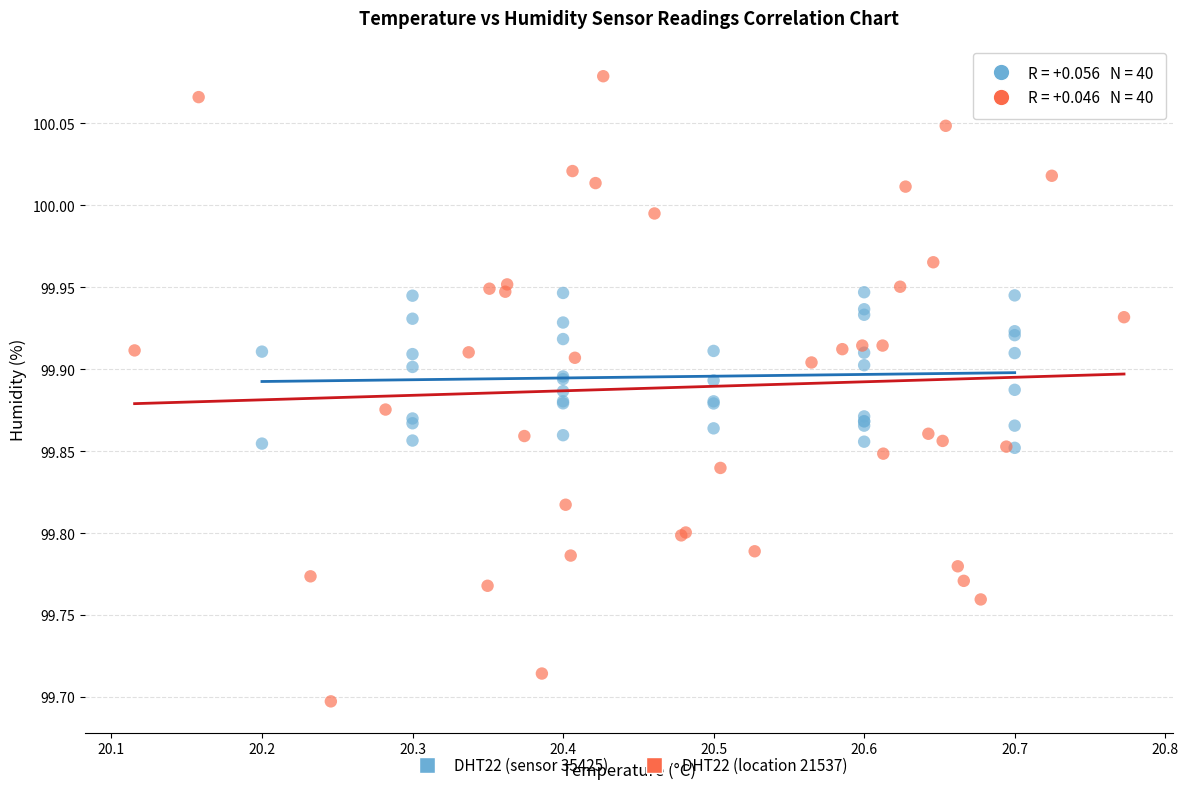

Which series has the widest spread of Y values?

DHT22 (location 21537)